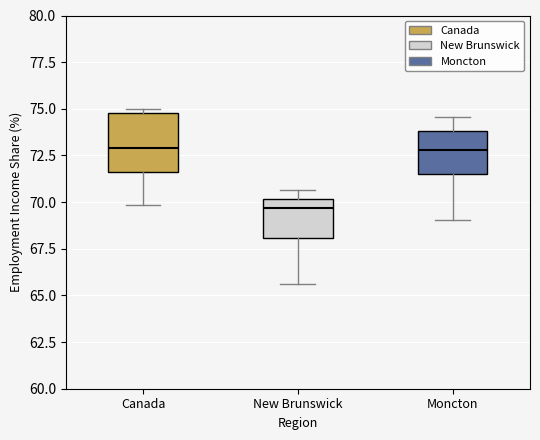

Which box's median line is the lowest?

New Brunswick